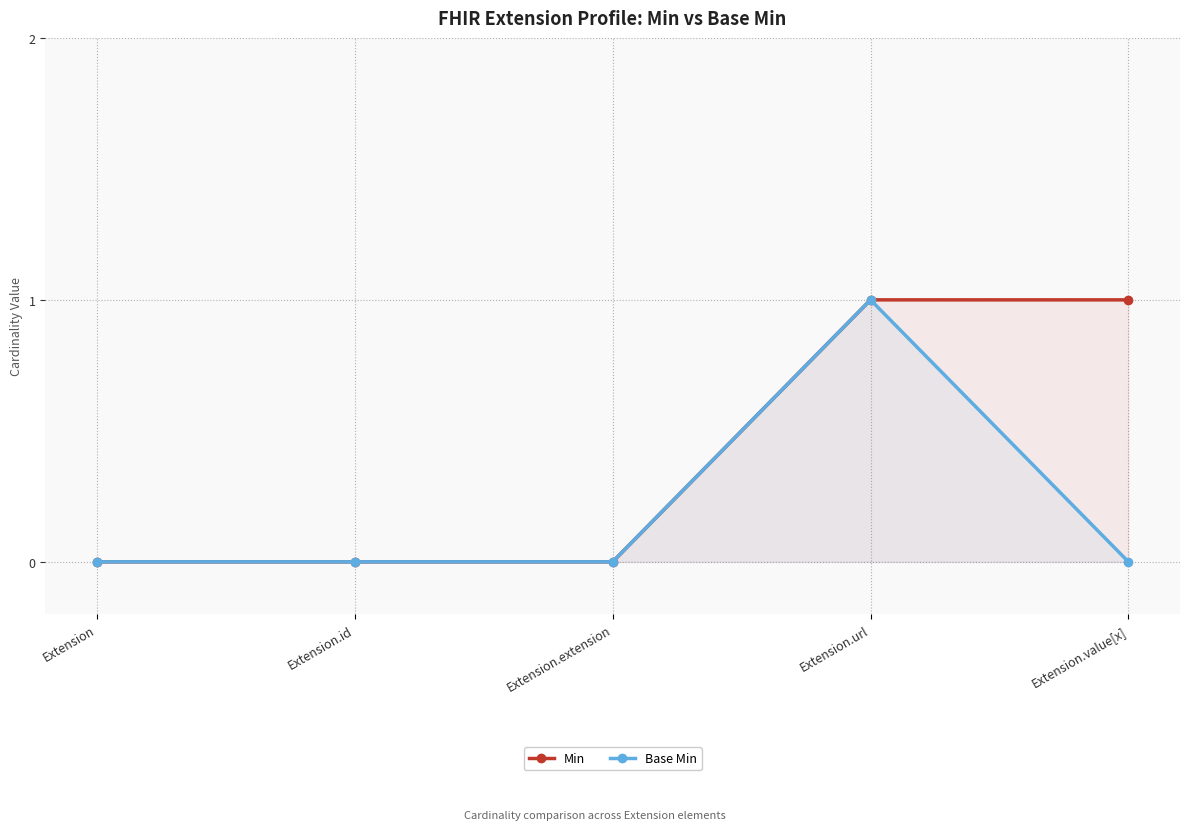

At which label does Base Min reach its peak?

Extension.url